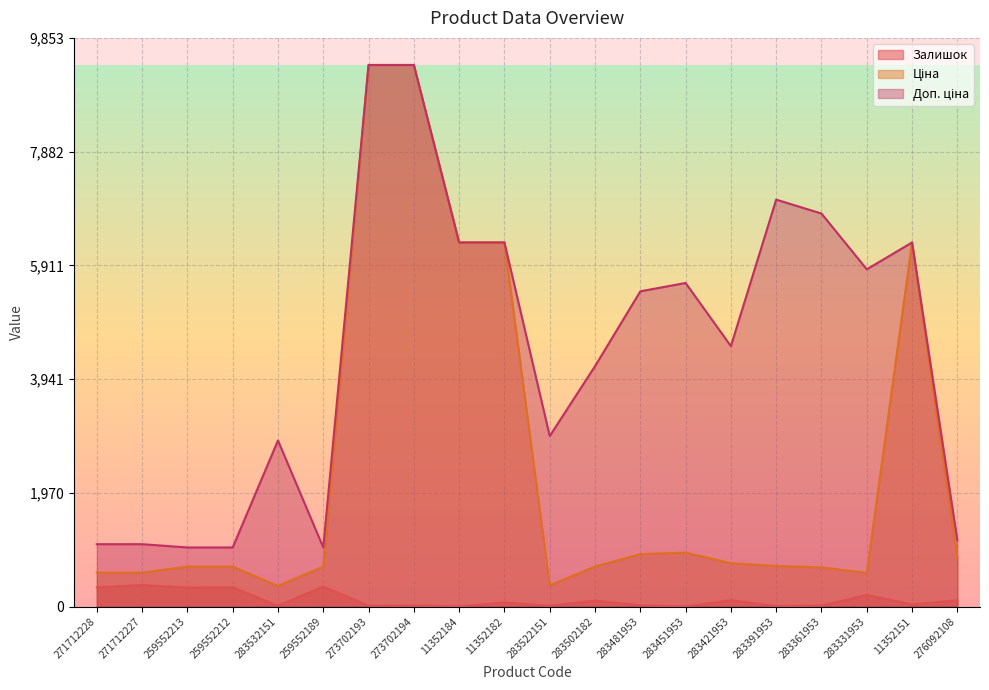

Reading left to right, list all the values displayed in this chart.

Залишок: 271712228=334.0	271712227=374.0	259552213=331.0	259552212=334.0	283532151=15.0	259552189=348.0	273702193=17.0	273702194=18.0	11352184=4.0	11352182=73.0	283522151=15.0	283502182=106.0	283481953=24.0	283451953=2.0	283421953=113.0	283391953=8.0	283361953=19.0	283331953=202.0	11352151=39.0	276092108=112.0
Ціна: 271712228=589.9	271712227=589.9	259552213=693.7	259552212=693.7	283532151=359.9	259552189=693.7	273702193=9384.0	273702194=9384.0	11352184=6308.8	11352182=6308.8	283522151=369.5	283502182=694.3	283481953=910.4	283451953=934.5	283421953=752.2	283391953=705.1	283361953=681.0	283331953=584.4	11352151=6308.8	276092108=848.4
Доп. ціна: 271712228=1081.7	271712227=1081.7	259552213=1024.6	259552212=1024.6	283532151=2878.8	259552189=1024.6	273702193=9384.0	273702194=9384.0	11352184=6308.8	11352182=6308.8	283522151=2955.8	283502182=4165.6	283481953=5462.3	283451953=5607.2	283421953=4513.3	283391953=7051.3	283361953=6809.8	283331953=5843.9	11352151=6308.8	276092108=1149.7